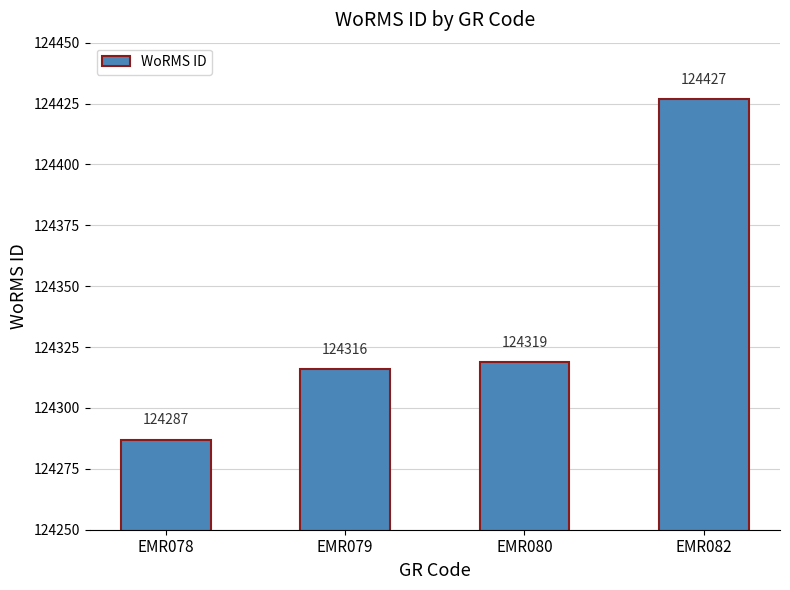

Rank the categories by value from lowest to highest.

EMR078, EMR079, EMR080, EMR082